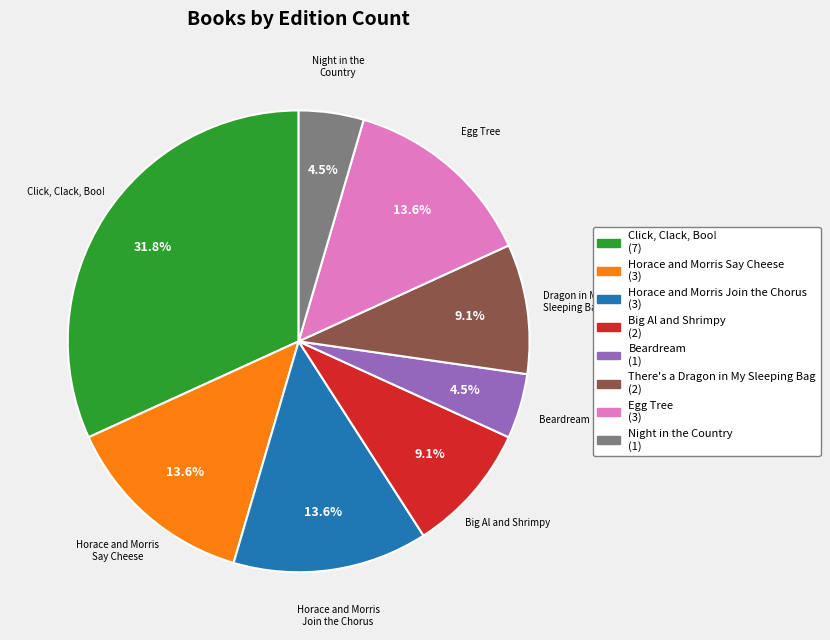

What percentage is the There's a Dragon in My Sleeping Bag slice, to the nearest percent?

9%